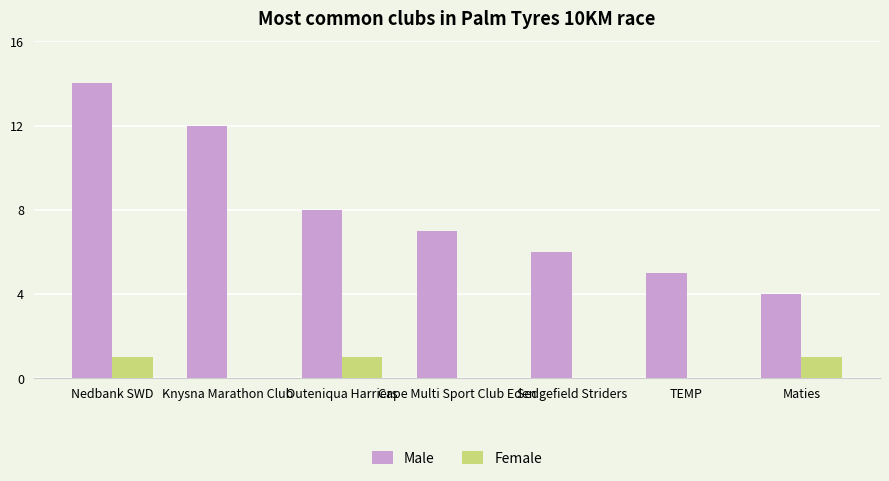

Which series has the largest range (max minus min)?

Male